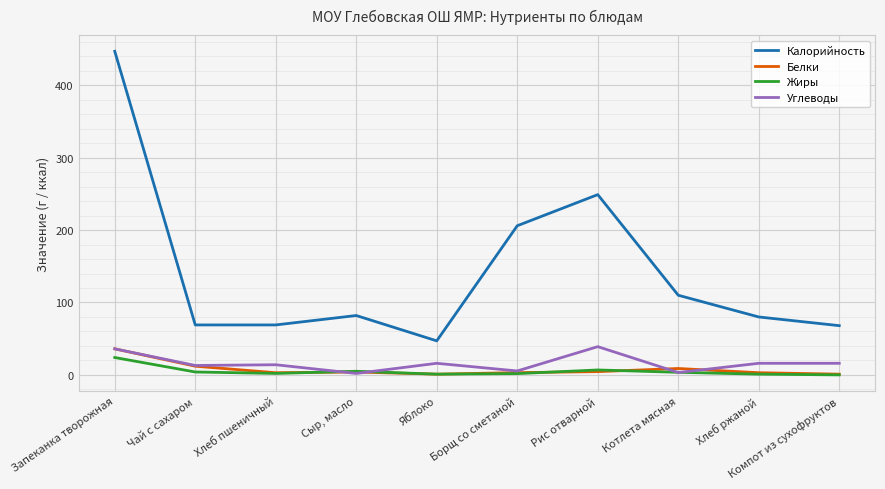

What is the difference between the maximum and minimum values in the Жиры series?

24.0